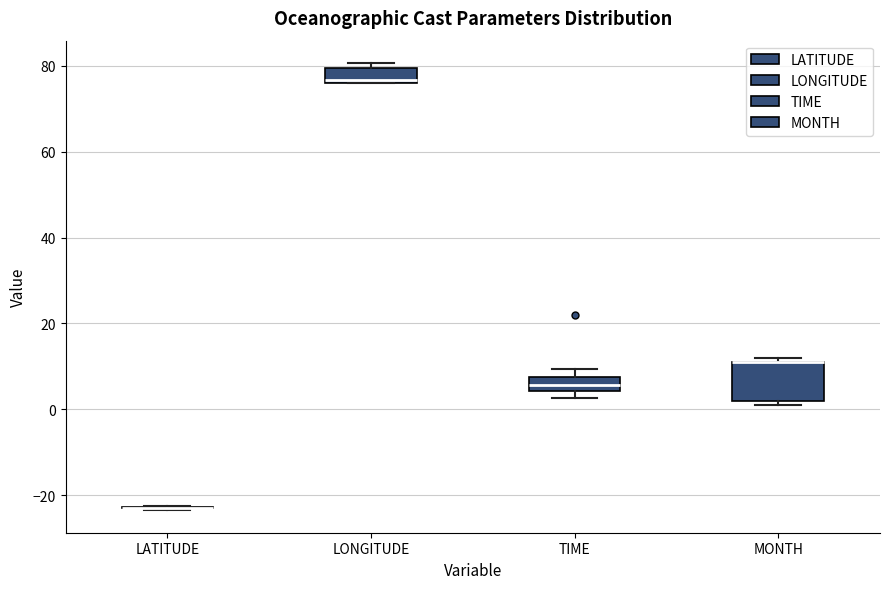

Reading left to right, read every box against the y-axis: the position of its median line, the range the box covers, and the ends of its whiskers. The values are not printed on the chart, so give them approximately, as read against the axis.

LATITUDE: box collapsed to a line at -22, whiskers -24 to -22
LONGITUDE: median 76 (just above the box's lower edge), box 76 to 80, whiskers 76 to 80 (just above the box's upper edge)
TIME: median 6, box 4 to 8, whiskers 2 to 10
MONTH: median 12 (drawn on the box's upper edge), box 2 to 12, whiskers 2 (just below the box's lower edge) to 12 (just above the box's upper edge)